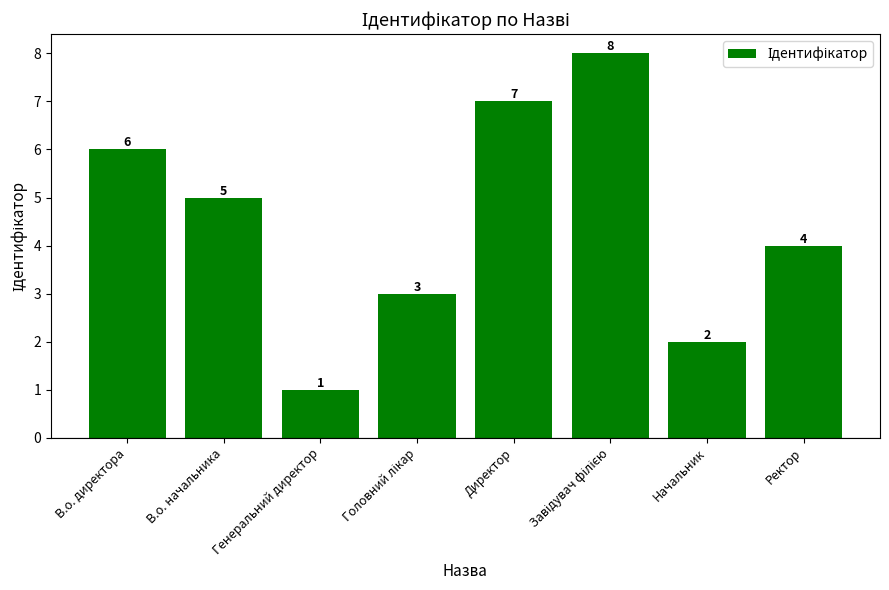

The chart shows a value of 1 at Генеральний директор. True or false?

True